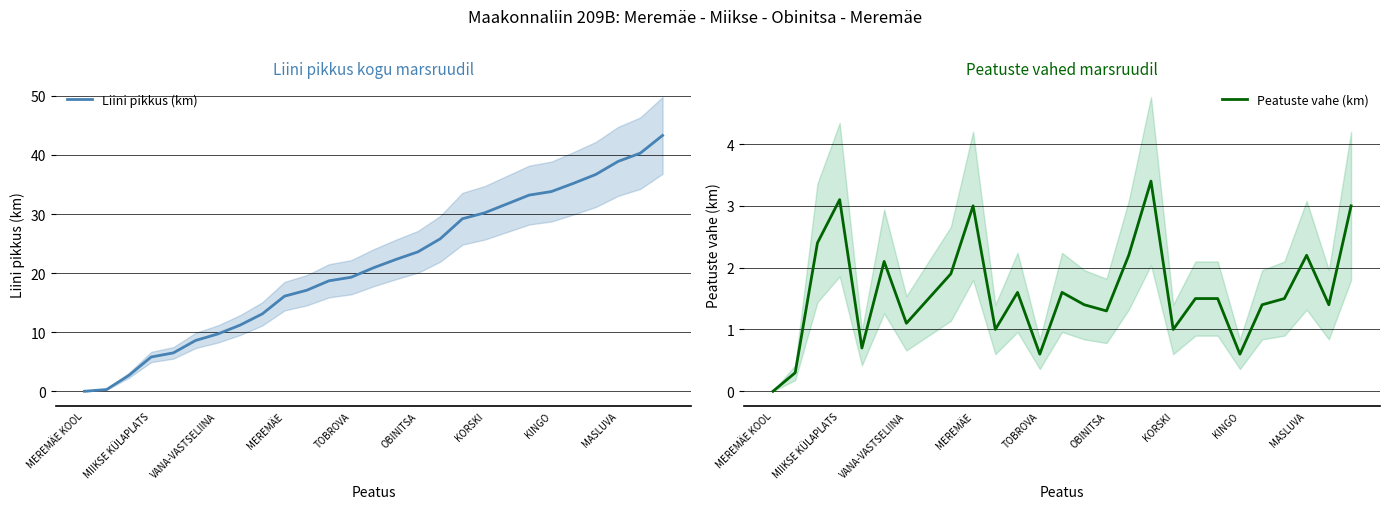

True or false: Peatuste vahe (km) and Liini pikkus (km) intersect in this chart.

False